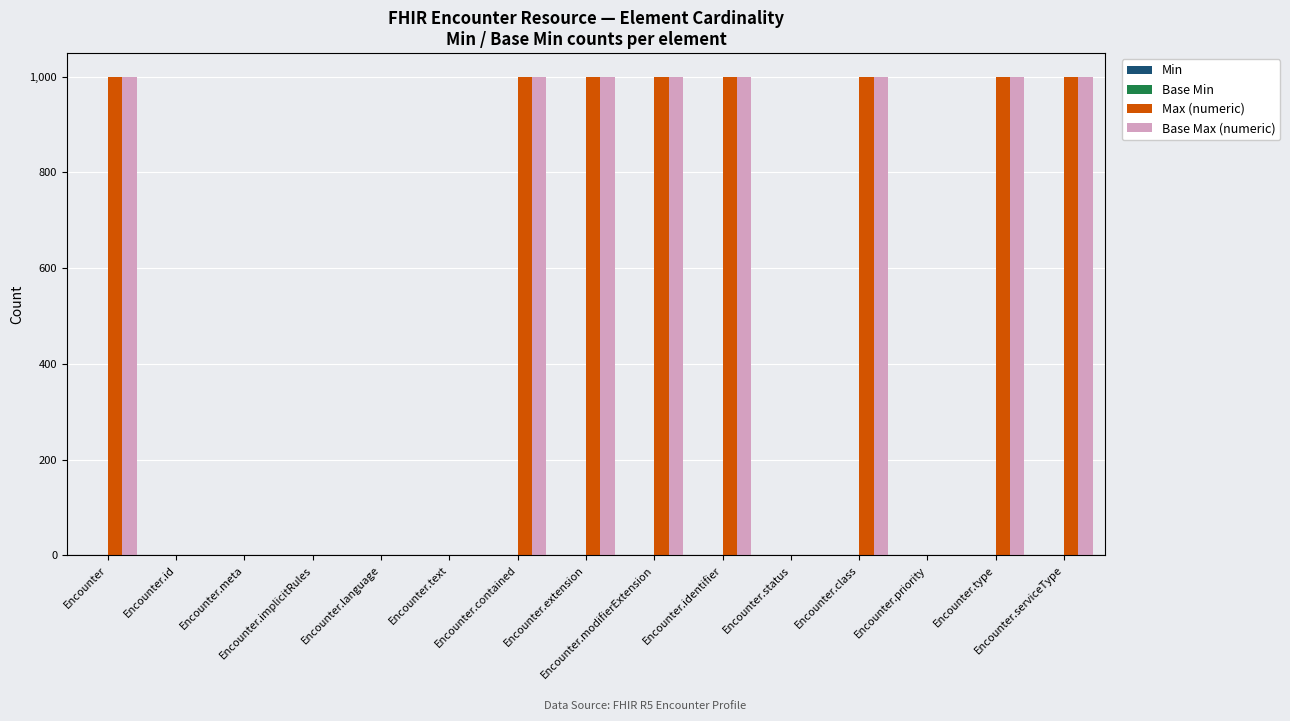

What is the greatest value displayed?

999